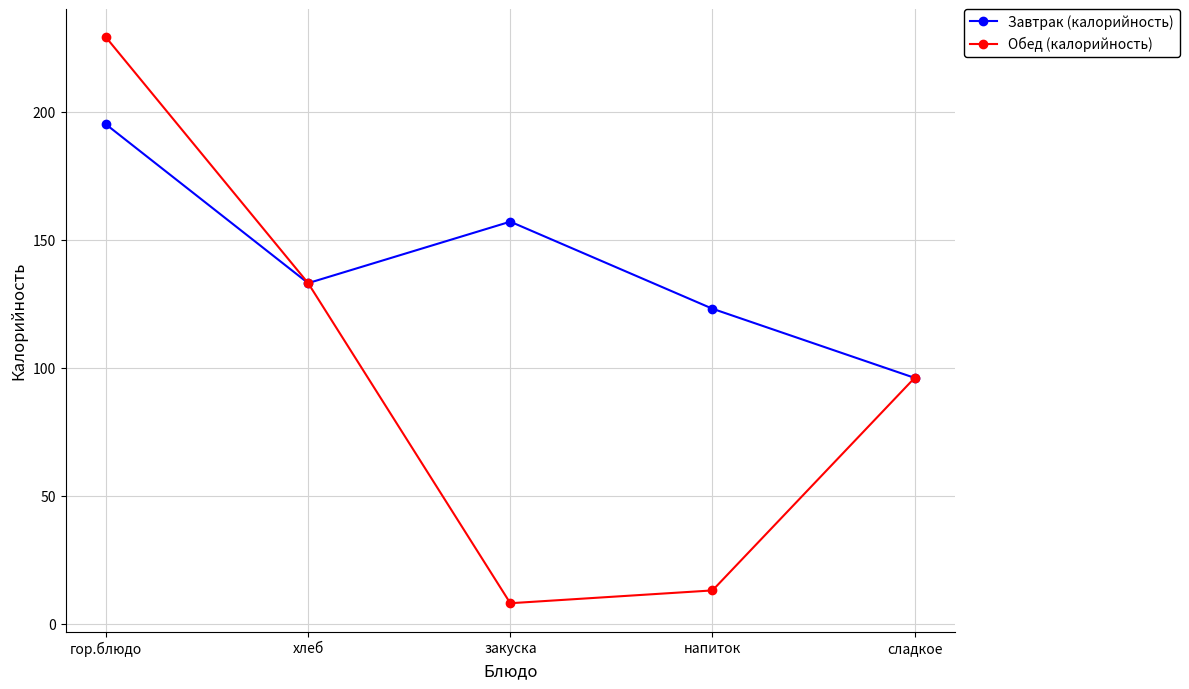

Which series has the largest total across all categories?

Завтрак (калорийность)